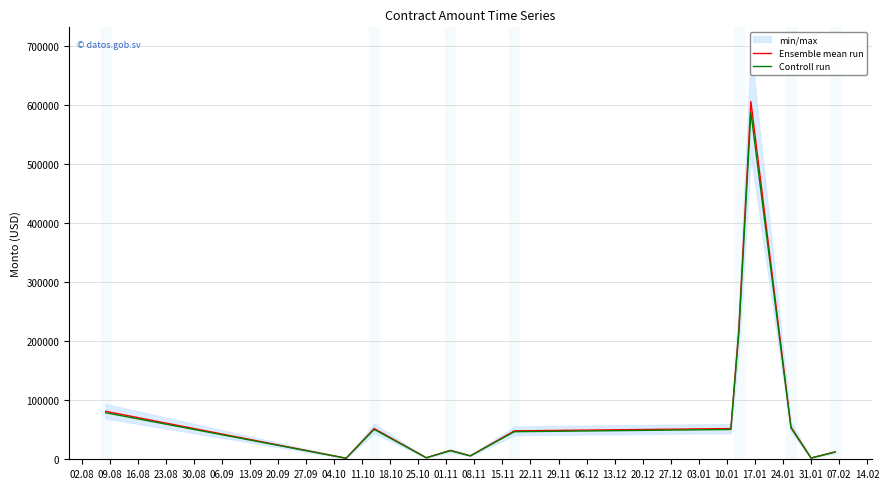

True or false: Controll run and Ensemble mean run cross at least once.

False